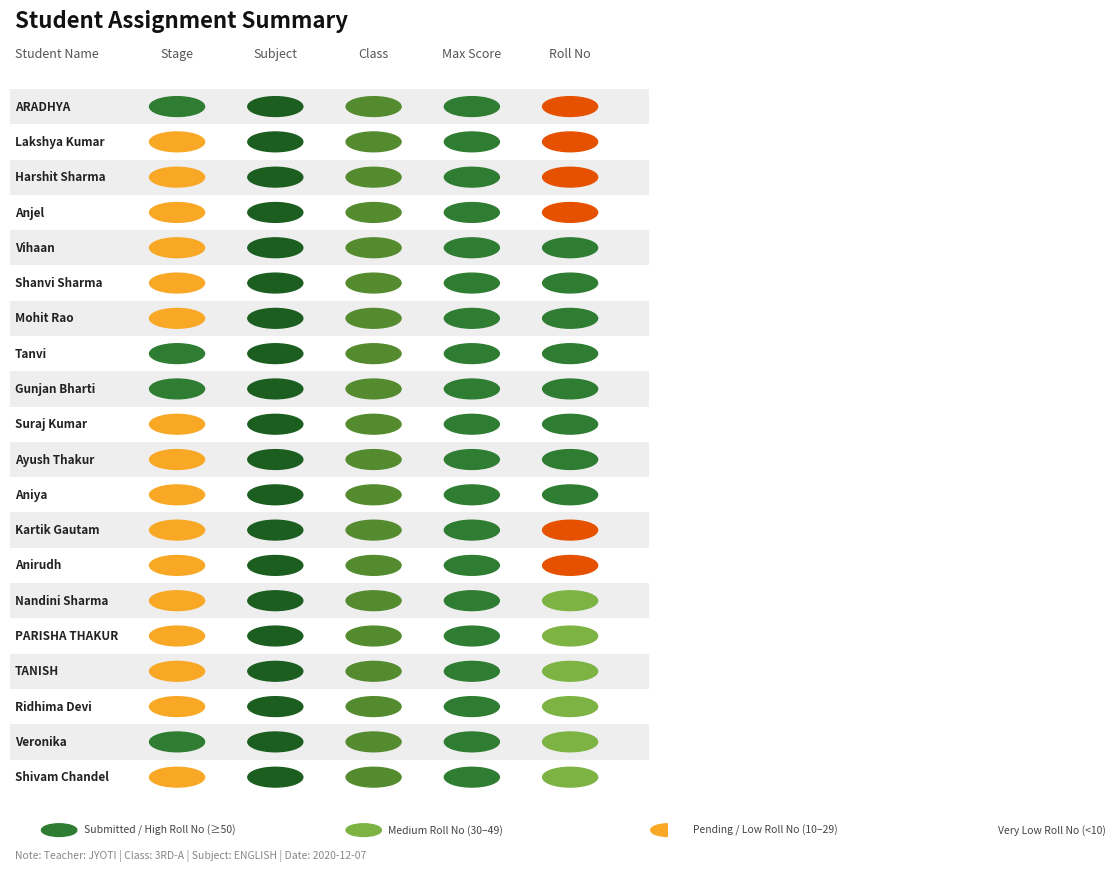

At which category does the chart reach its minimum across all series?

Kartik Gautam